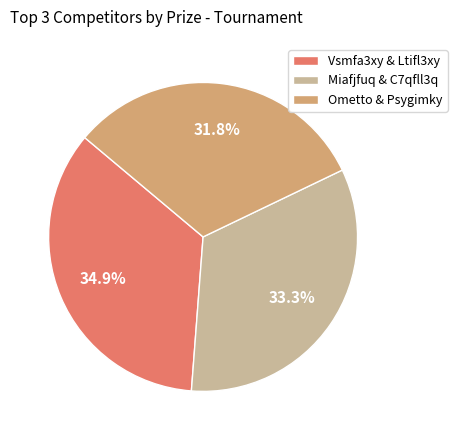

Is there a majority slice in this chart?

No